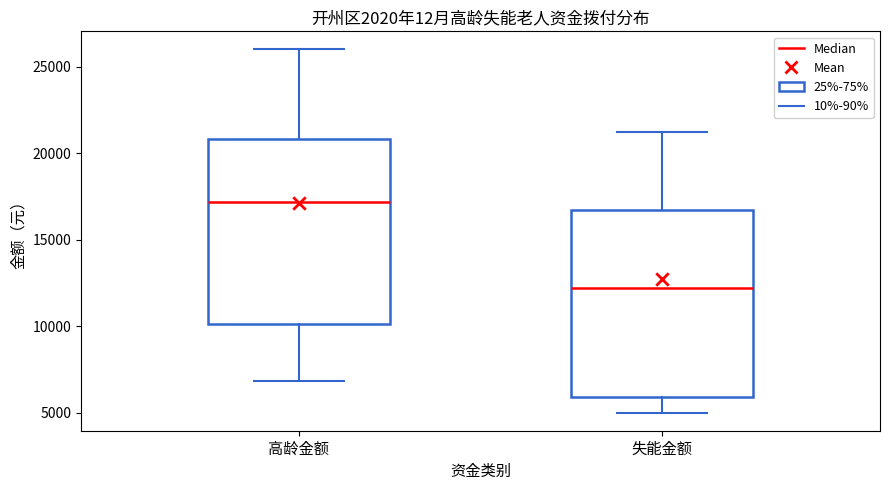

Which box's median line is the highest?

高龄金额